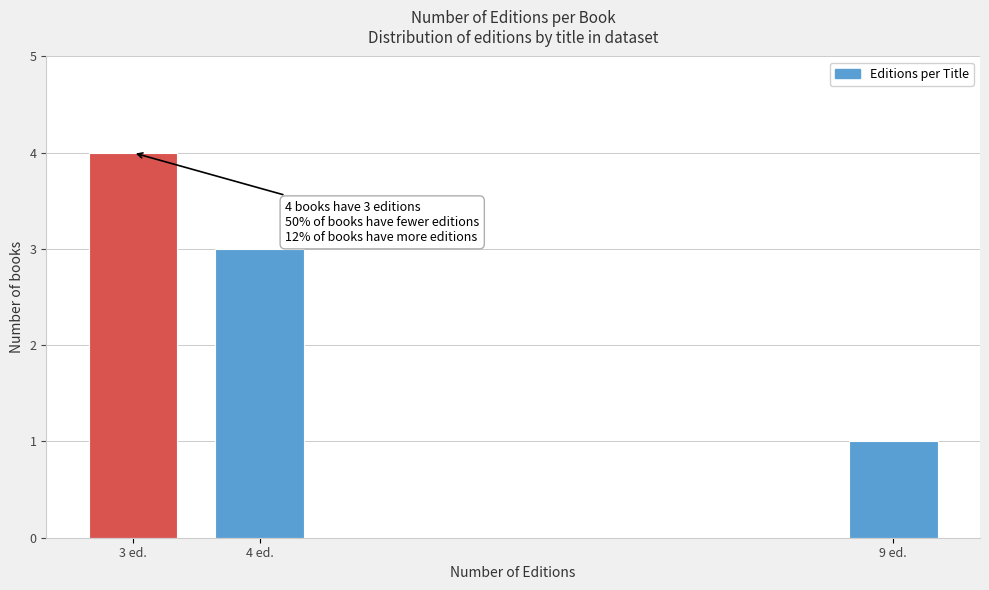

Reading left to right, list all the values displayed in this chart.

4	3	1